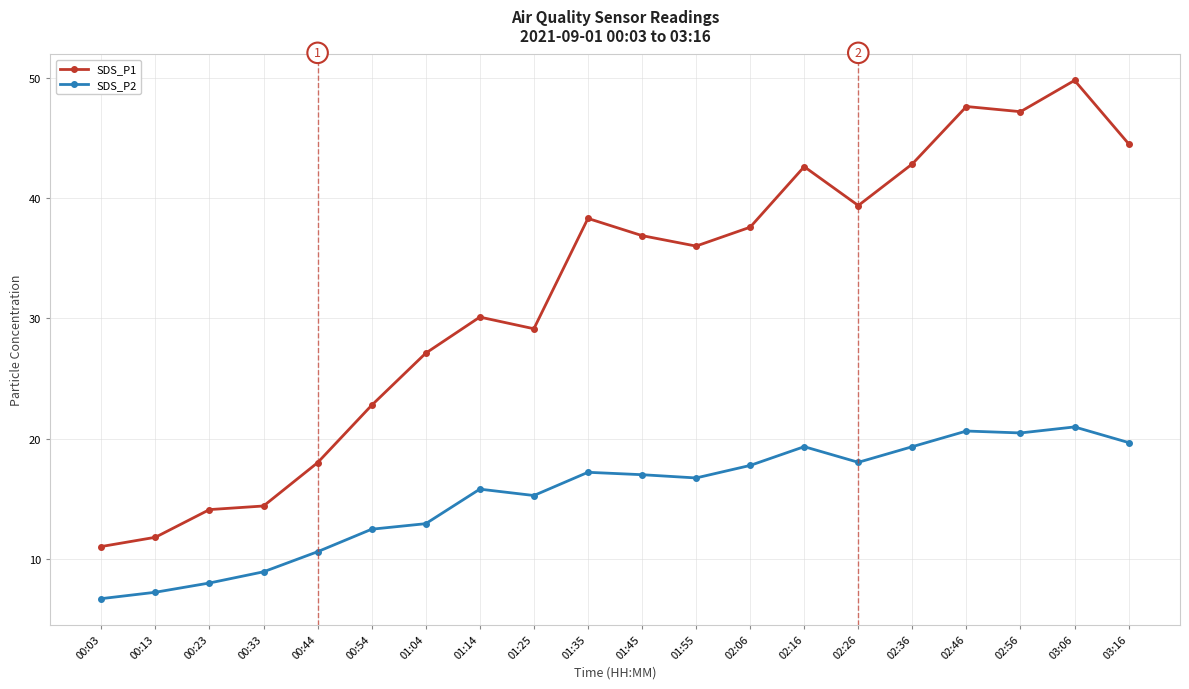

Where is SDS_P2 nearest to the value 13?

01:04